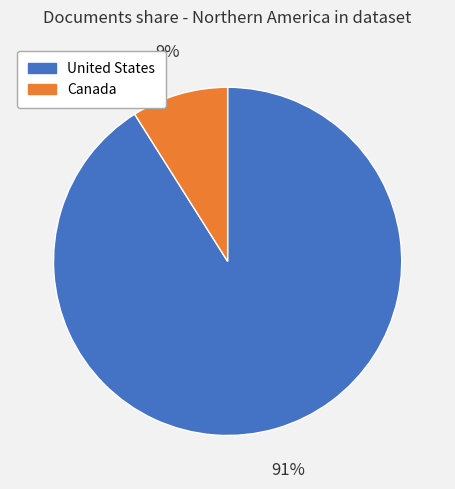

To the nearest percent, what is the combined percentage of United States and Canada?

100%